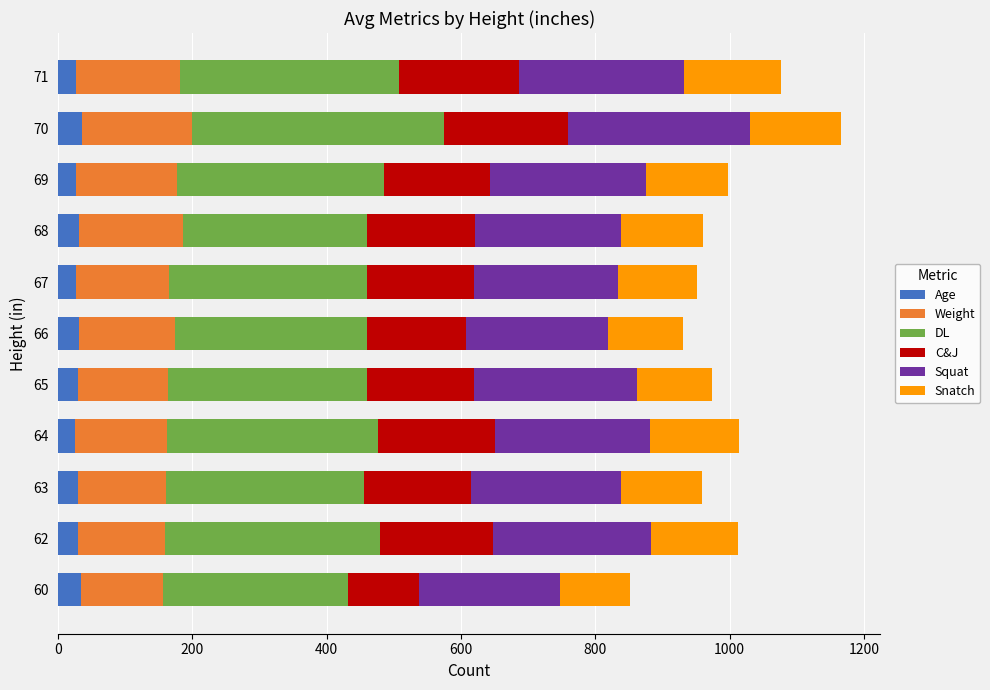

What is the total value across all series at 60?

852.0